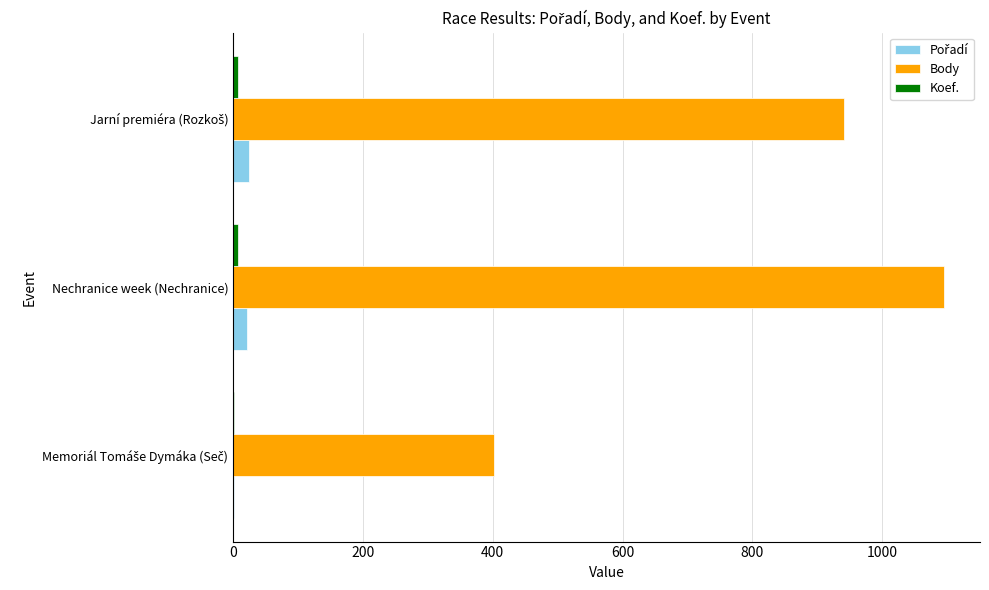

At which category is the sum across all series the highest?

Nechranice week (Nechranice)